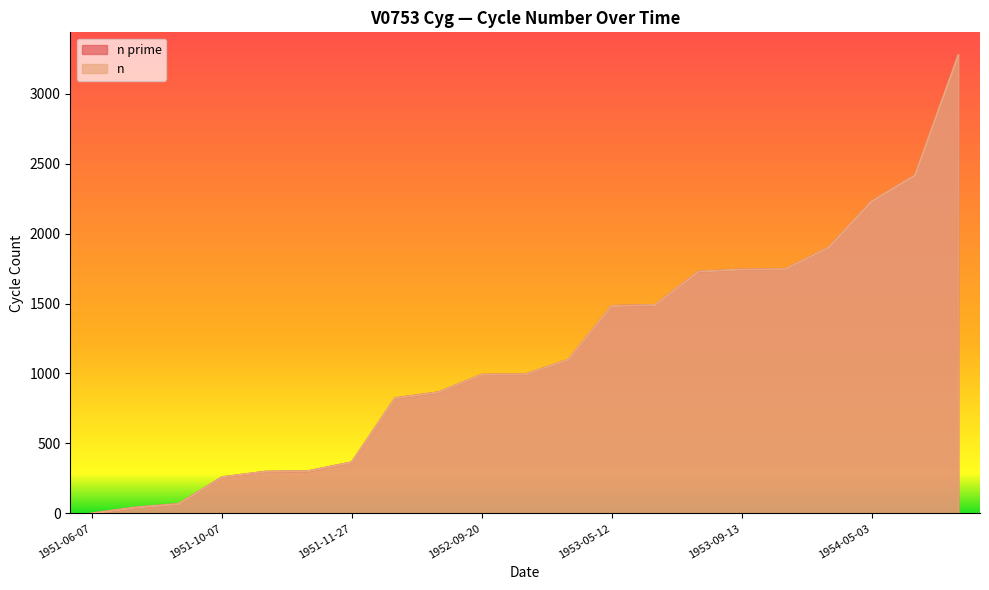

Which series has the widest spread of values?

n